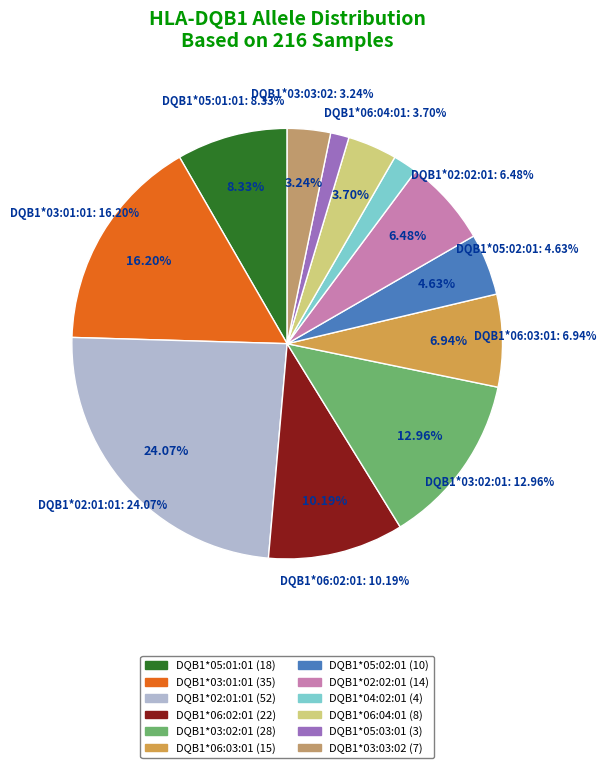

To the nearest percent, what is the average slice percentage?

8%